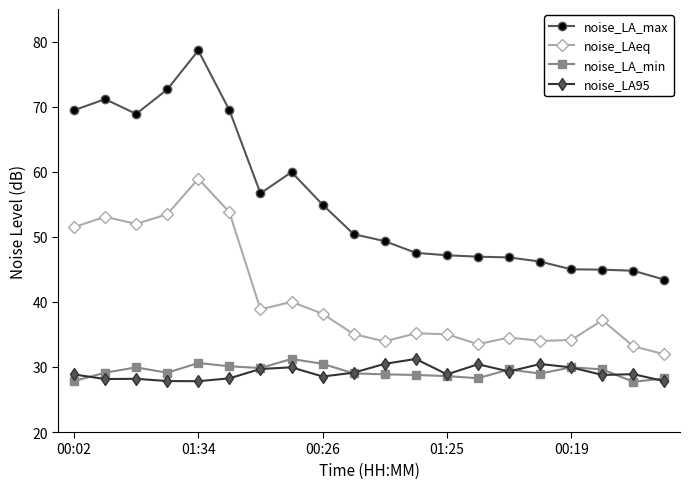

Which series has the largest total across all categories?

noise_LA_max